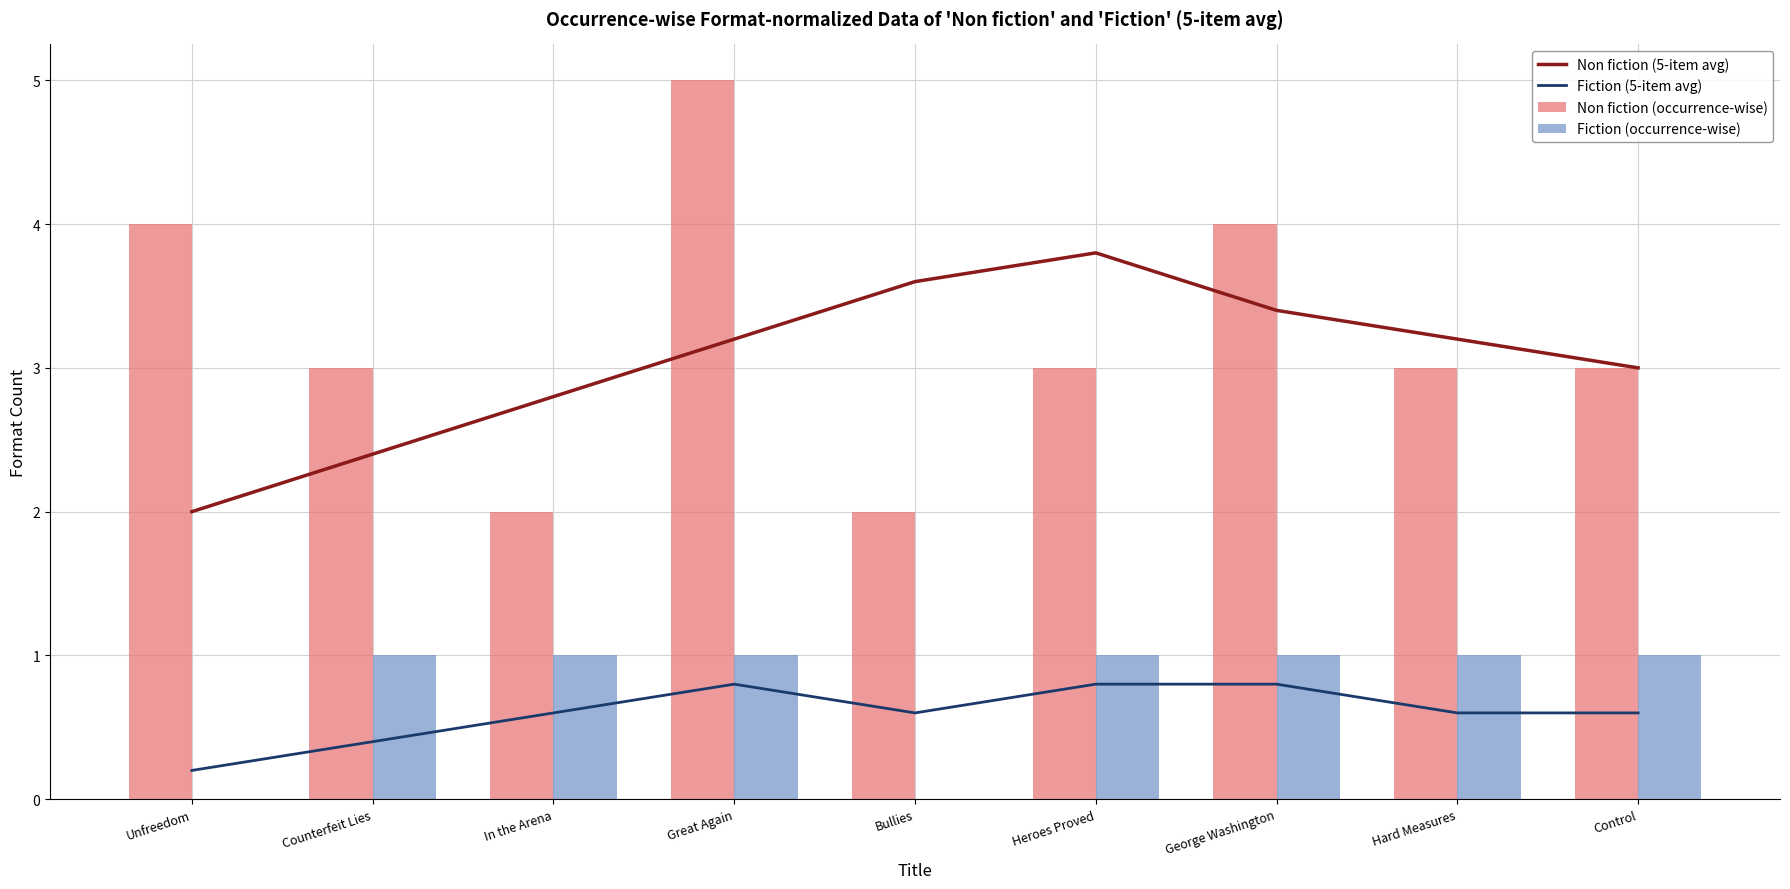

Reading left to right, what are all the values shown in this chart?

Non fiction (5-item avg): Unfreedom=2.0	Counterfeit Lies=2.4	In the Arena=2.8	Great Again=3.2	Bullies=3.6	Heroes Proved=3.8	George Washington=3.4	Hard Measures=3.2	Control=3.0
Fiction (5-item avg): Unfreedom=0.2	Counterfeit Lies=0.4	In the Arena=0.6	Great Again=0.8	Bullies=0.6	Heroes Proved=0.8	George Washington=0.8	Hard Measures=0.6	Control=0.6
Non fiction (occurrence-wise): Unfreedom=4.0	Counterfeit Lies=3.0	In the Arena=2.0	Great Again=5.0	Bullies=2.0	Heroes Proved=3.0	George Washington=4.0	Hard Measures=3.0	Control=3.0
Fiction (occurrence-wise): Unfreedom=0.0	Counterfeit Lies=1.0	In the Arena=1.0	Great Again=1.0	Bullies=0.0	Heroes Proved=1.0	George Washington=1.0	Hard Measures=1.0	Control=1.0